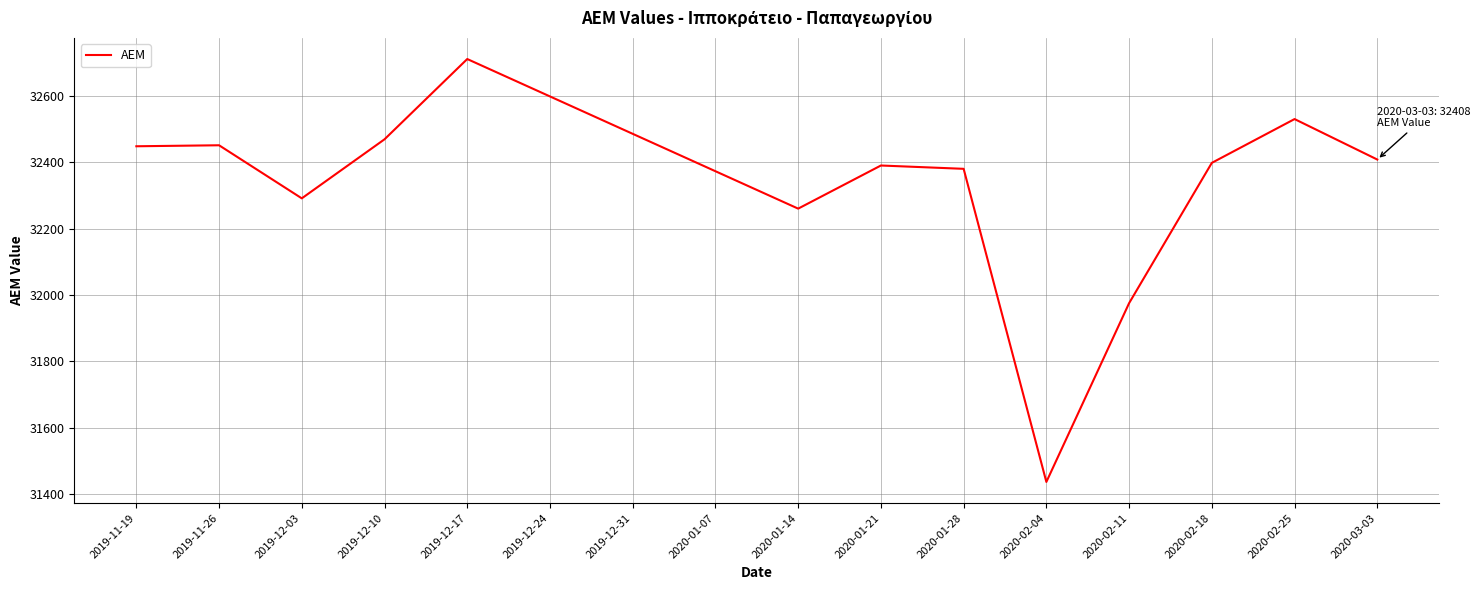

What is the sum of all values?

420147